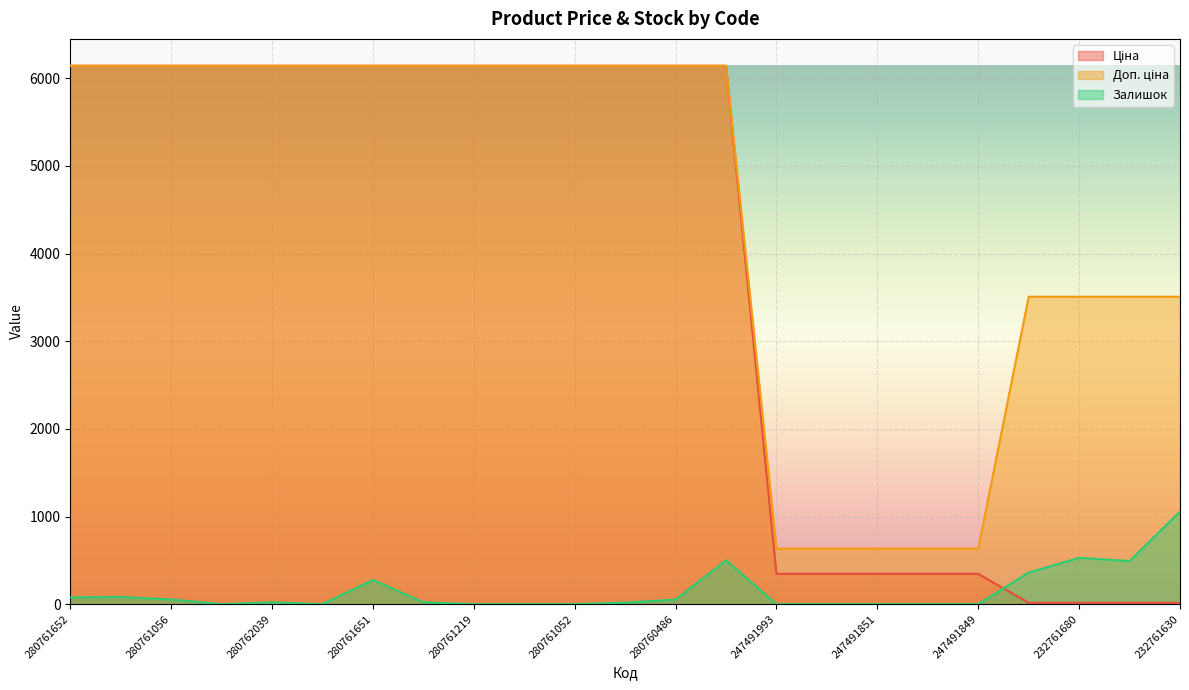

What is the difference between the maximum and minimum values in the Ціна series?

6127.7